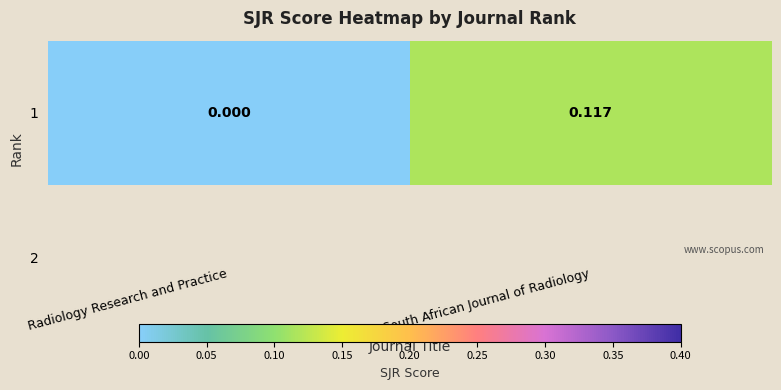

Which category has the highest value across all series?

South African Journal of Radiology